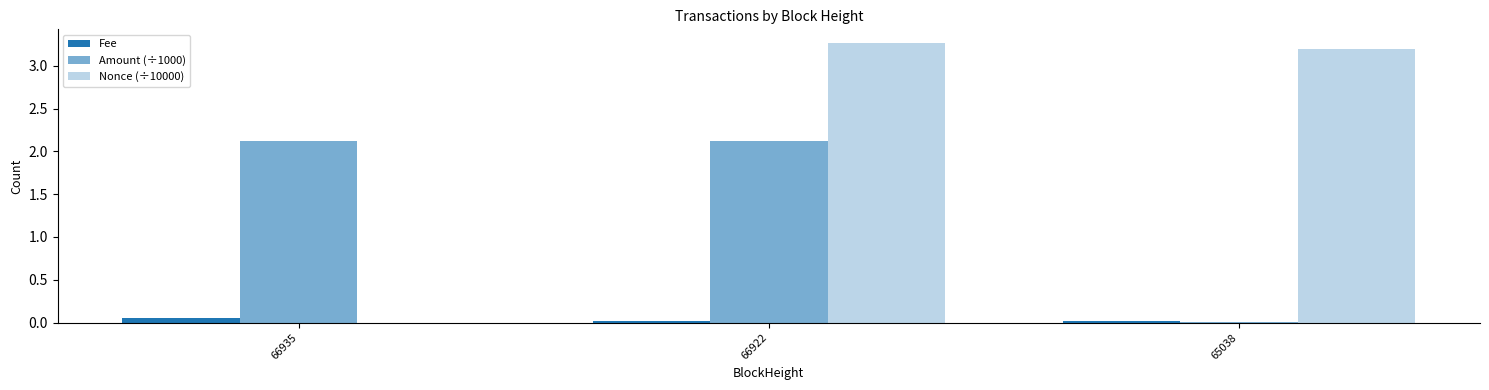

Count the number of data series in this chart.

3